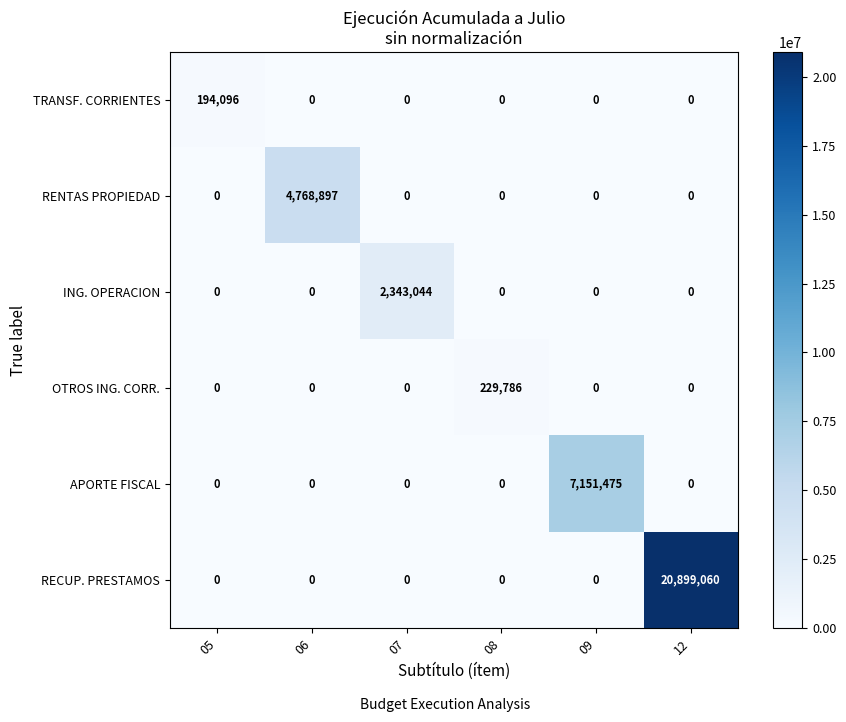

What is the difference between the maximum and minimum values in the RENTAS PROPIEDAD series?

4768897